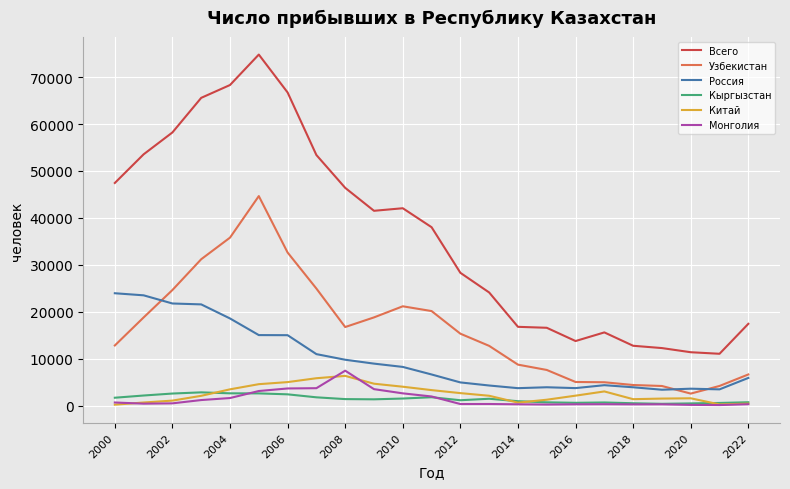

Which series has the largest range (max minus min)?

Всего